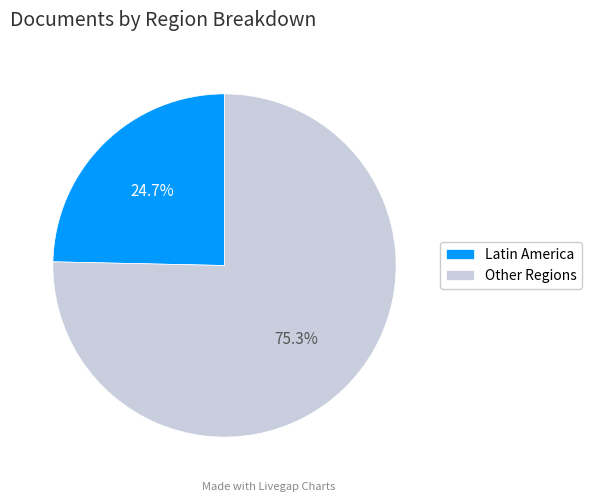

Combined, do Other Regions and Latin America account for over 50%?

Yes